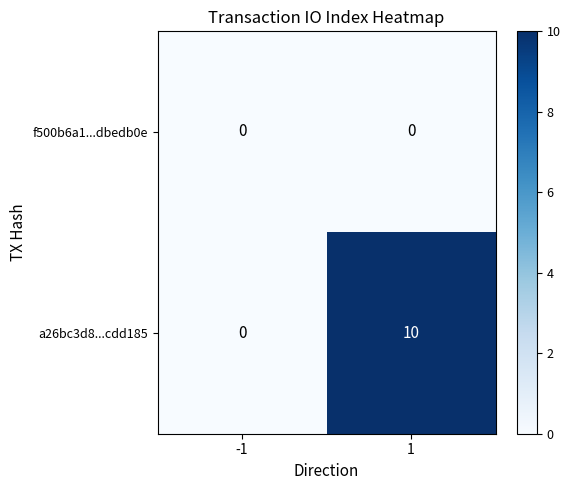

What is the greatest value displayed?

10